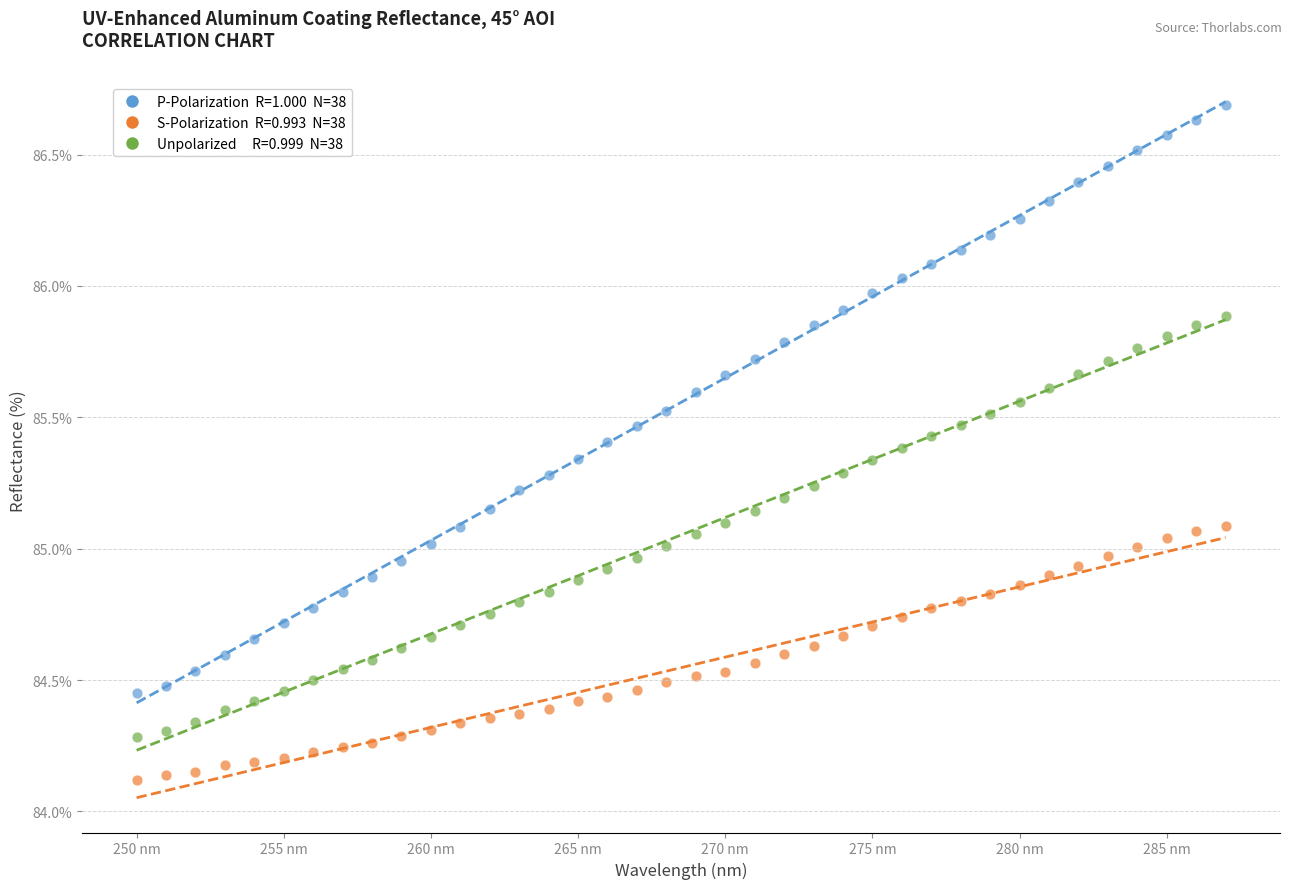

Across all data points, what is the range of X values (max minus min)?

37.0